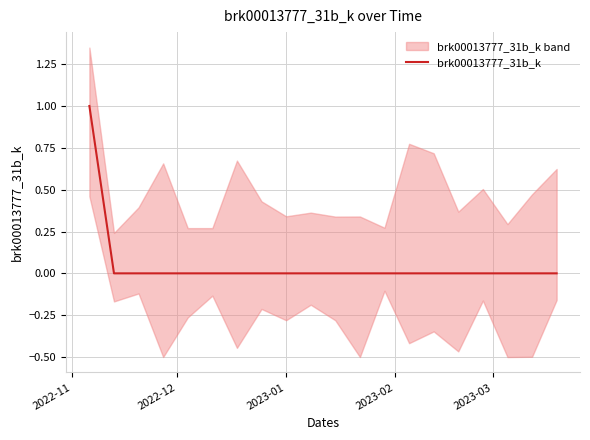

Which label corresponds to the largest value in the chart?

2022-11